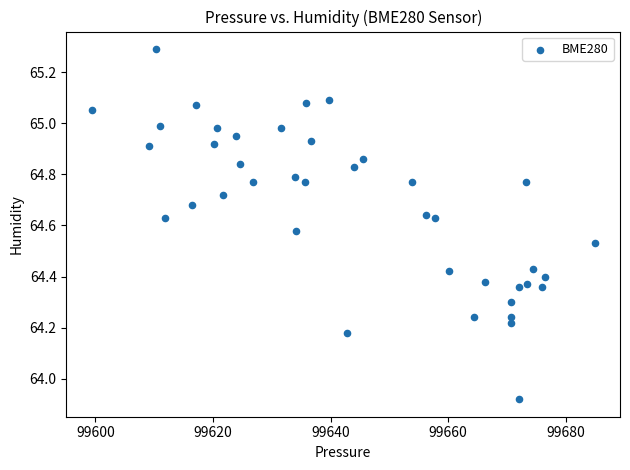

What is the range of X values (max minus min)?

85.6